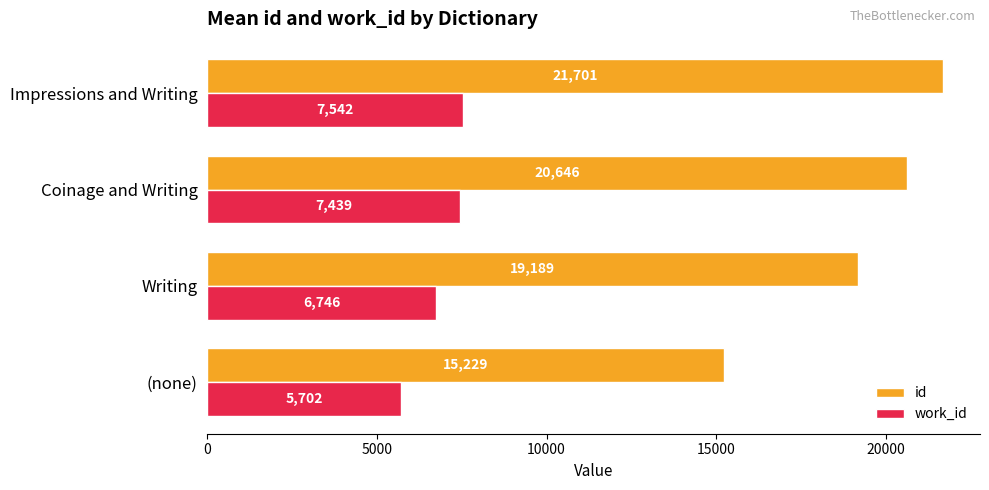

List the series in order of their overall mean, lowest first.

work_id, id